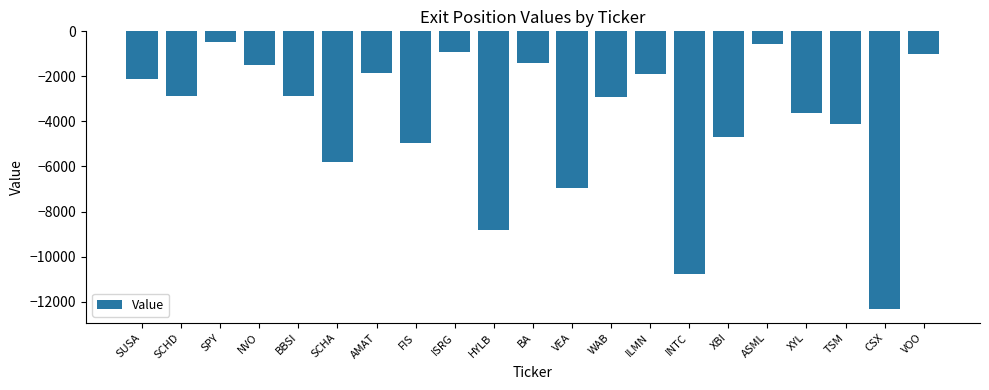

At which category does the chart reach its minimum across all series?

CSX